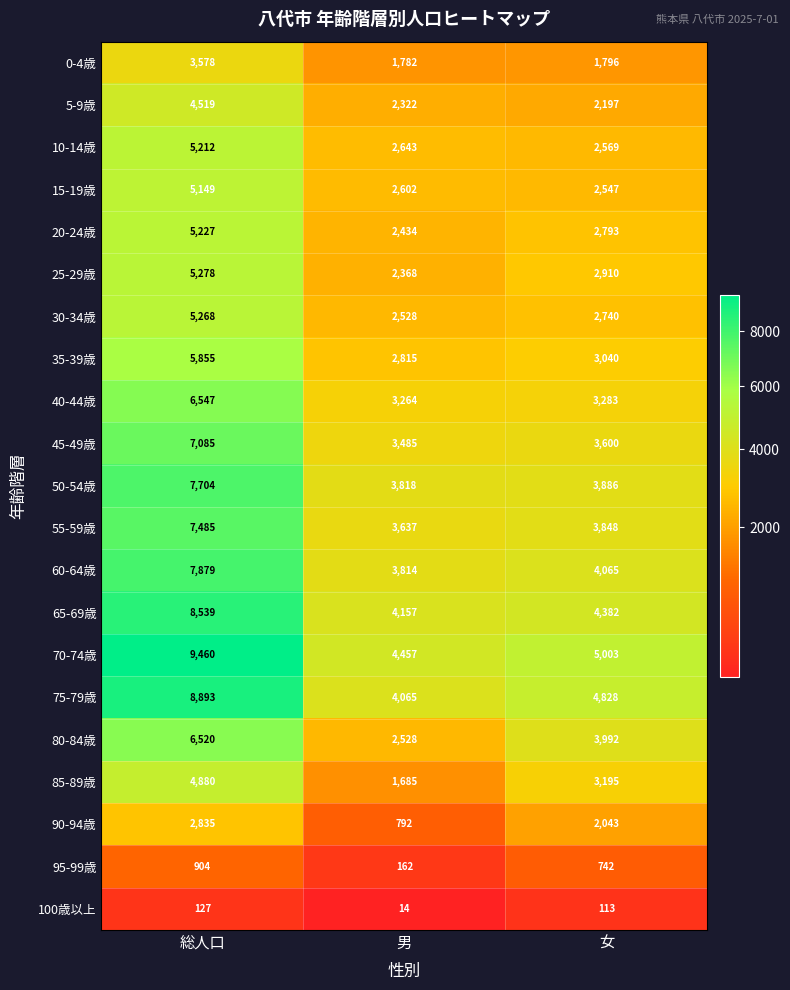

At 女, list the series in order from largest to smallest.

70-74歳, 75-79歳, 65-69歳, 60-64歳, 80-84歳, 50-54歳, 55-59歳, 45-49歳, 40-44歳, 85-89歳, 35-39歳, 25-29歳, 20-24歳, 30-34歳, 10-14歳, 15-19歳, 5-9歳, 90-94歳, 0-4歳, 95-99歳, 100歳以上